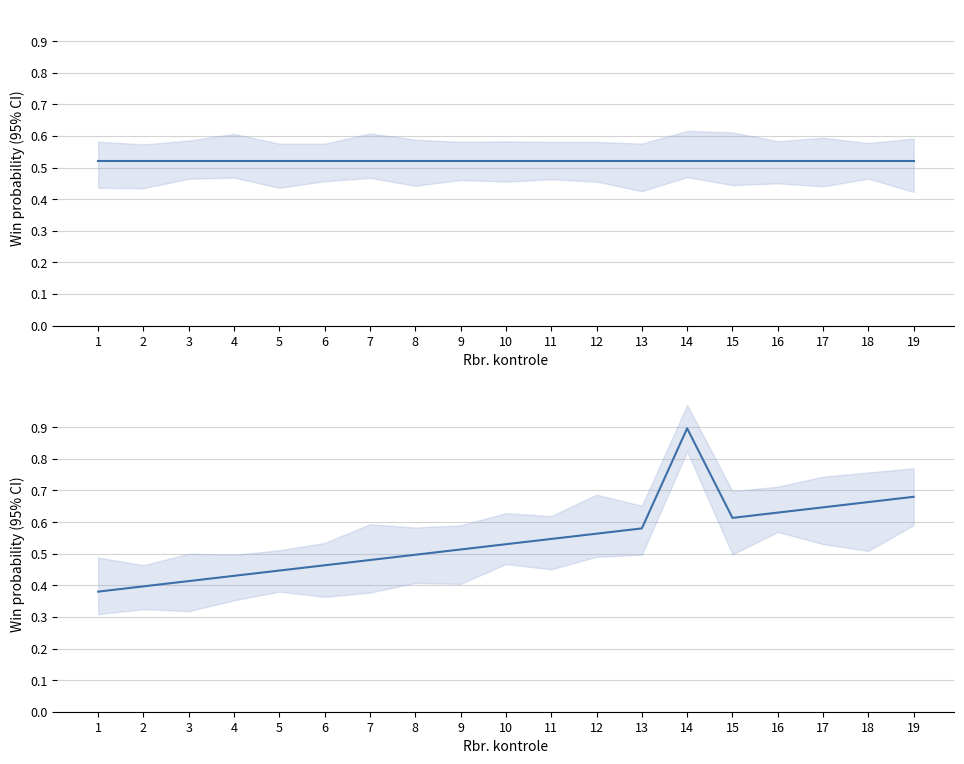

Is it true that REZ equals 0.5 at 8?

True